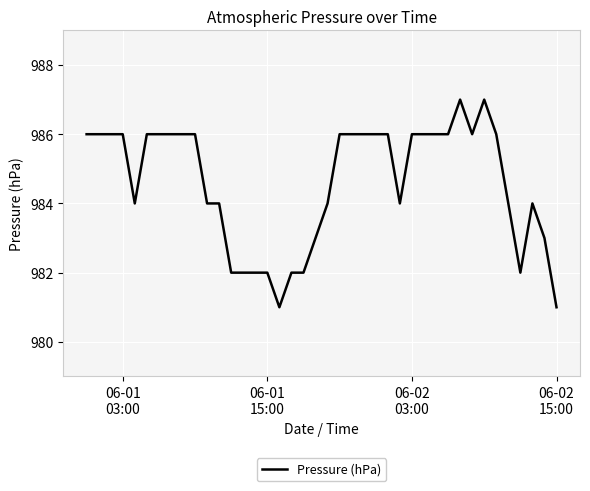

What is the difference between the maximum and minimum values?

6